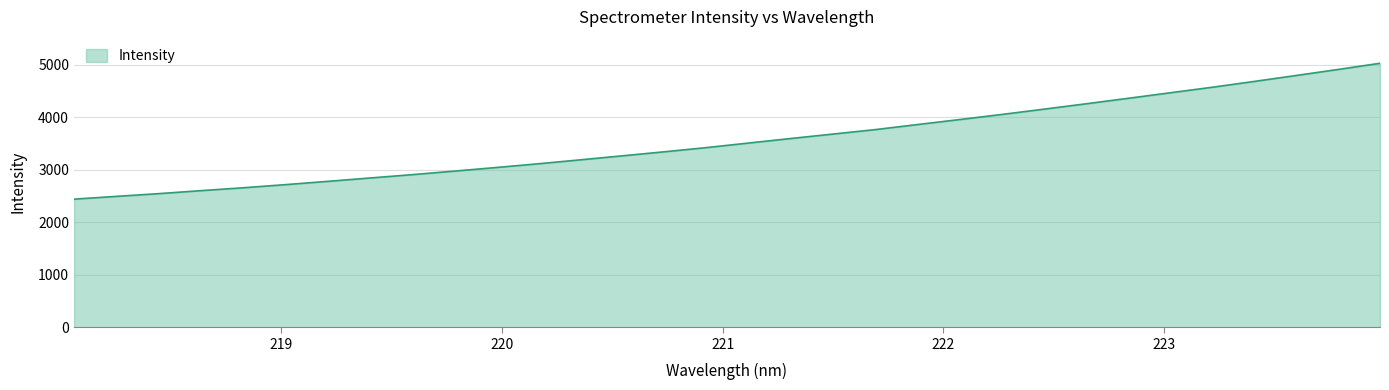

What is the difference between the maximum and minimum values?

2586.6